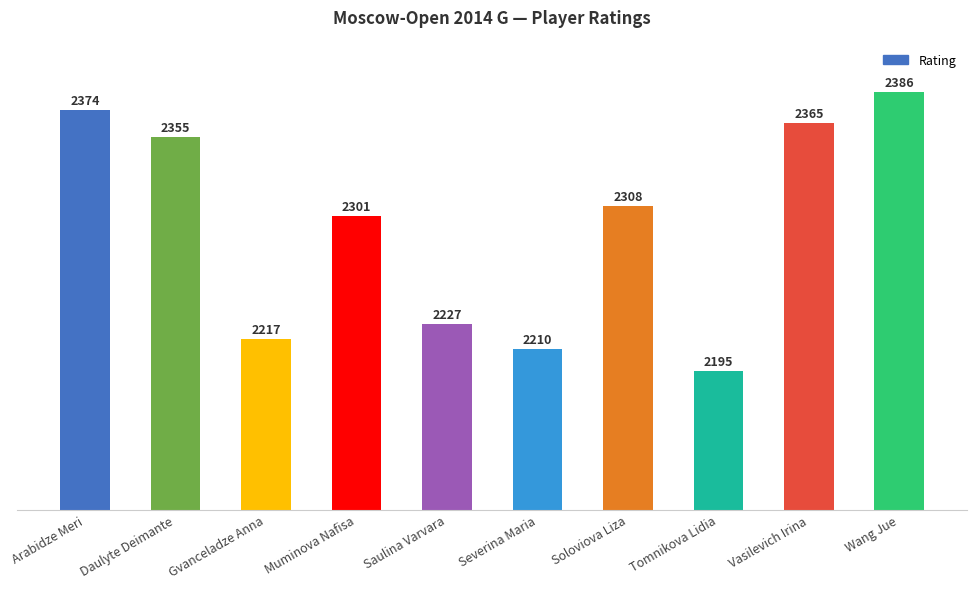

What is the maximum value shown in the chart?

2386